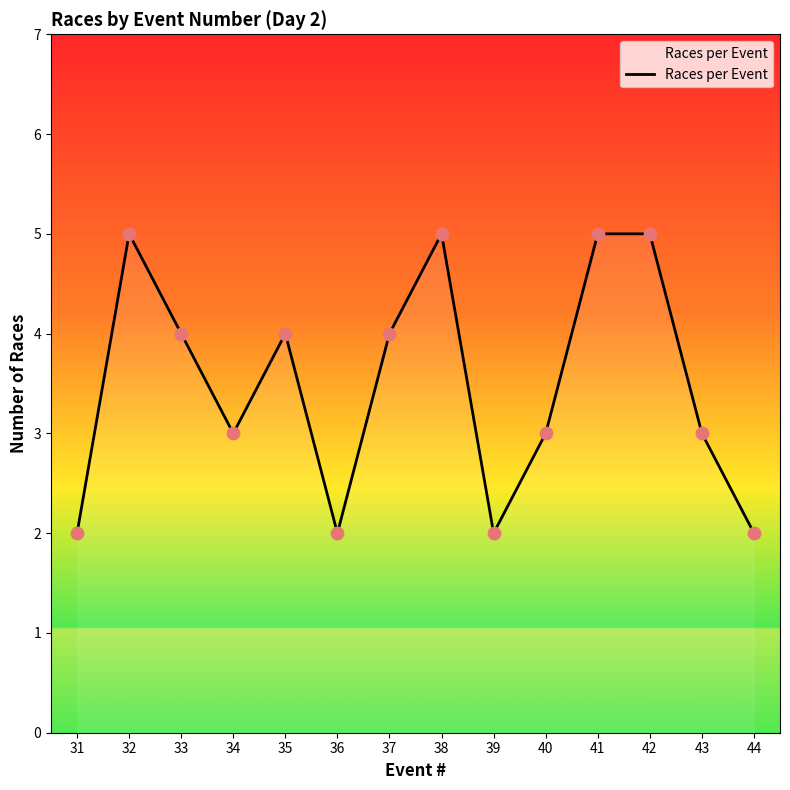

What is the ratio of the value at 43 to the value at 32?

0.6